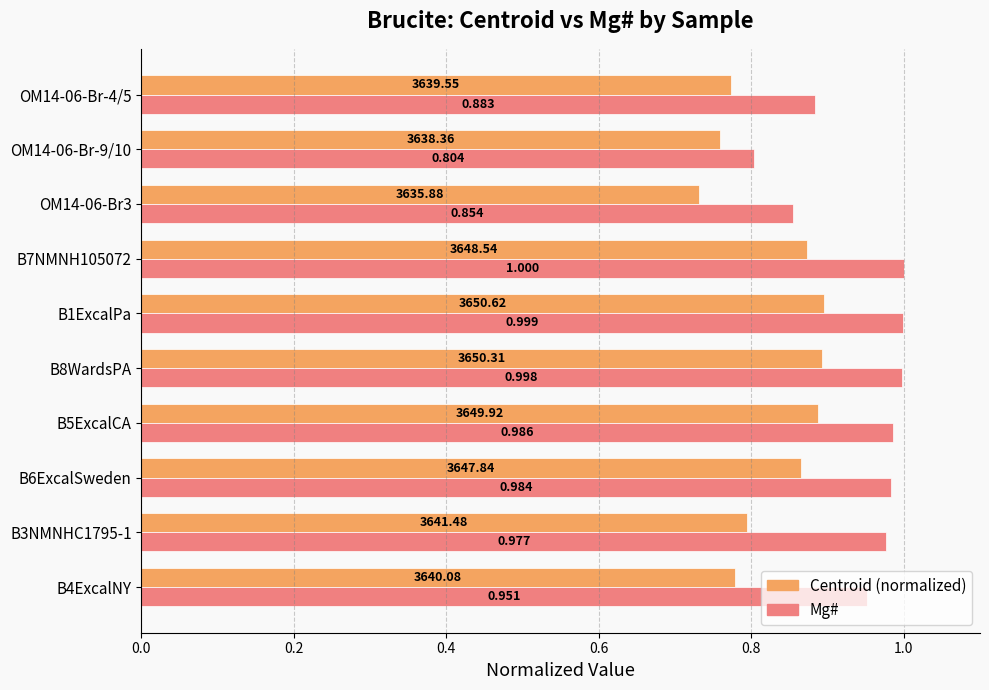

Which series has the largest total across all categories?

Mg#